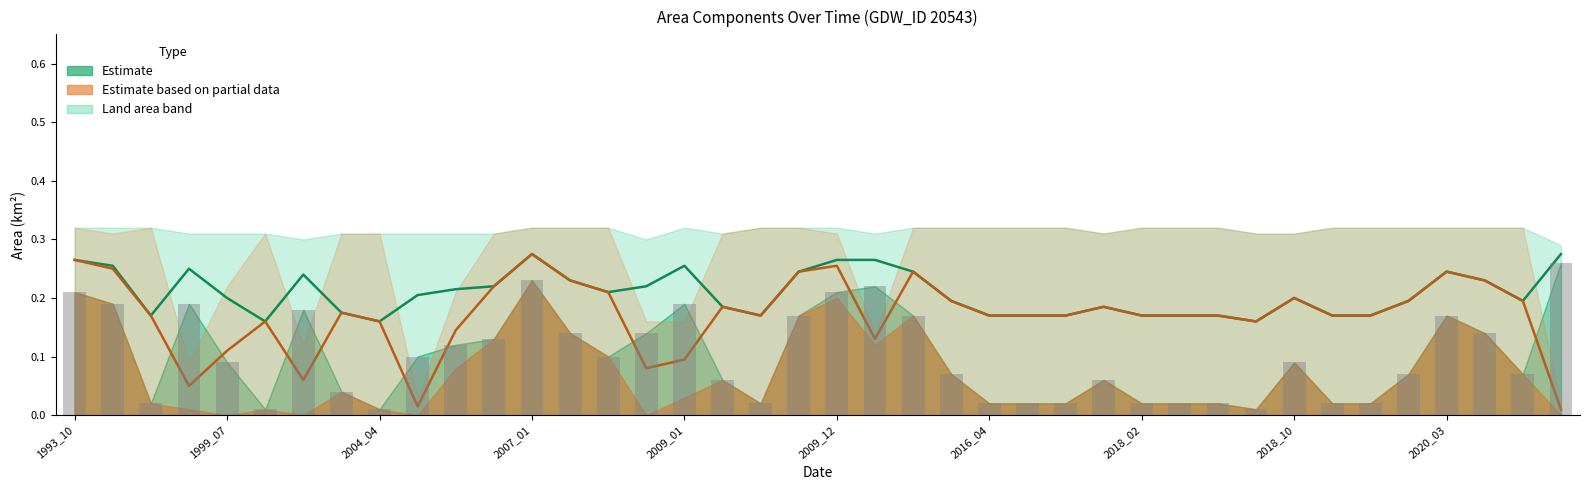

What is the maximum value for Estimate median?

0.3